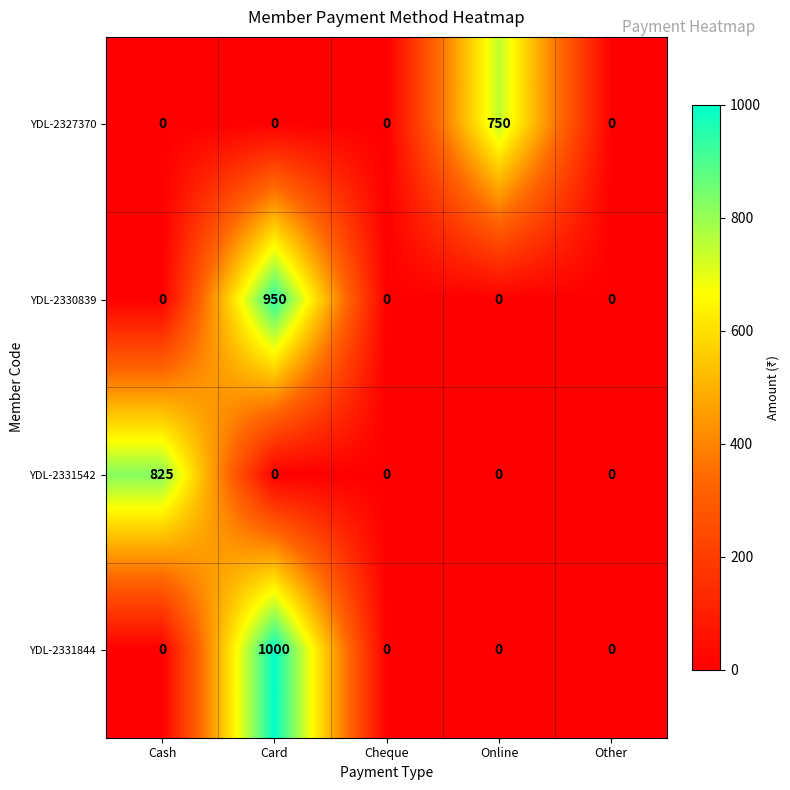

What is the total value across all series at Online?

750